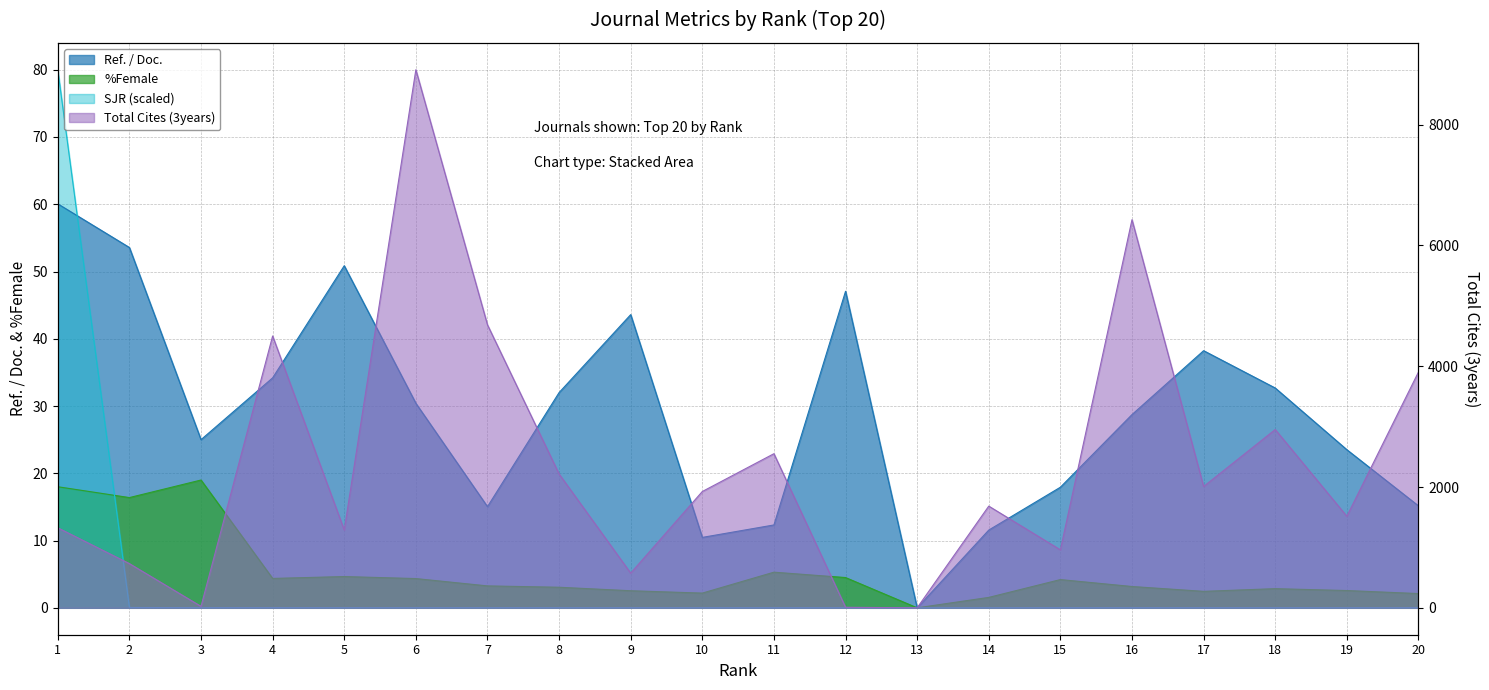

At 14, list the series in order from smallest to largest.

SJR, %Female, Ref. / Doc., Total Cites (3years)